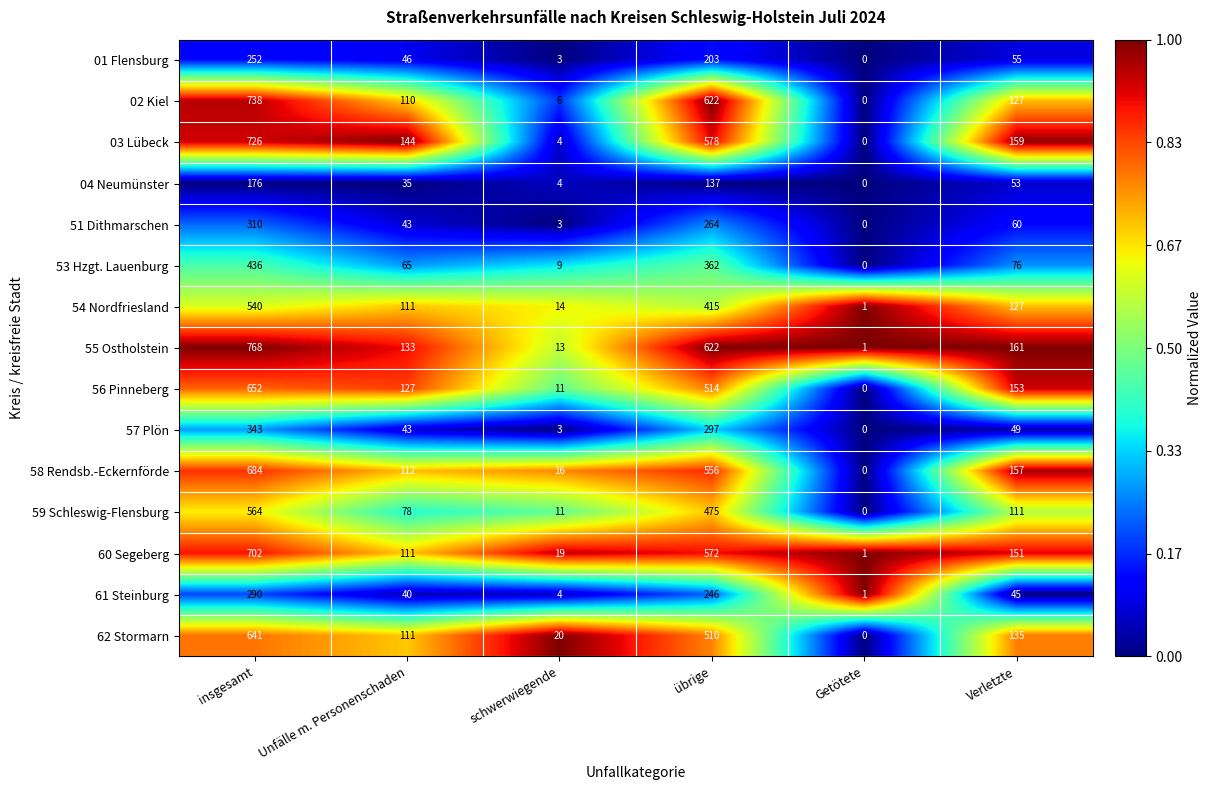

Rank the series by their maximum value, from highest to lowest.

55 Ostholstein, 02 Kiel, 03 Lübeck, 60 Segeberg, 58 Rendsb.-Eckernförde, 56 Pinneberg, 62 Stormarn, 59 Schleswig-Flensburg, 54 Nordfriesland, 53 Hzgt. Lauenburg, 57 Plön, 51 Dithmarschen, 61 Steinburg, 01 Flensburg, 04 Neumünster